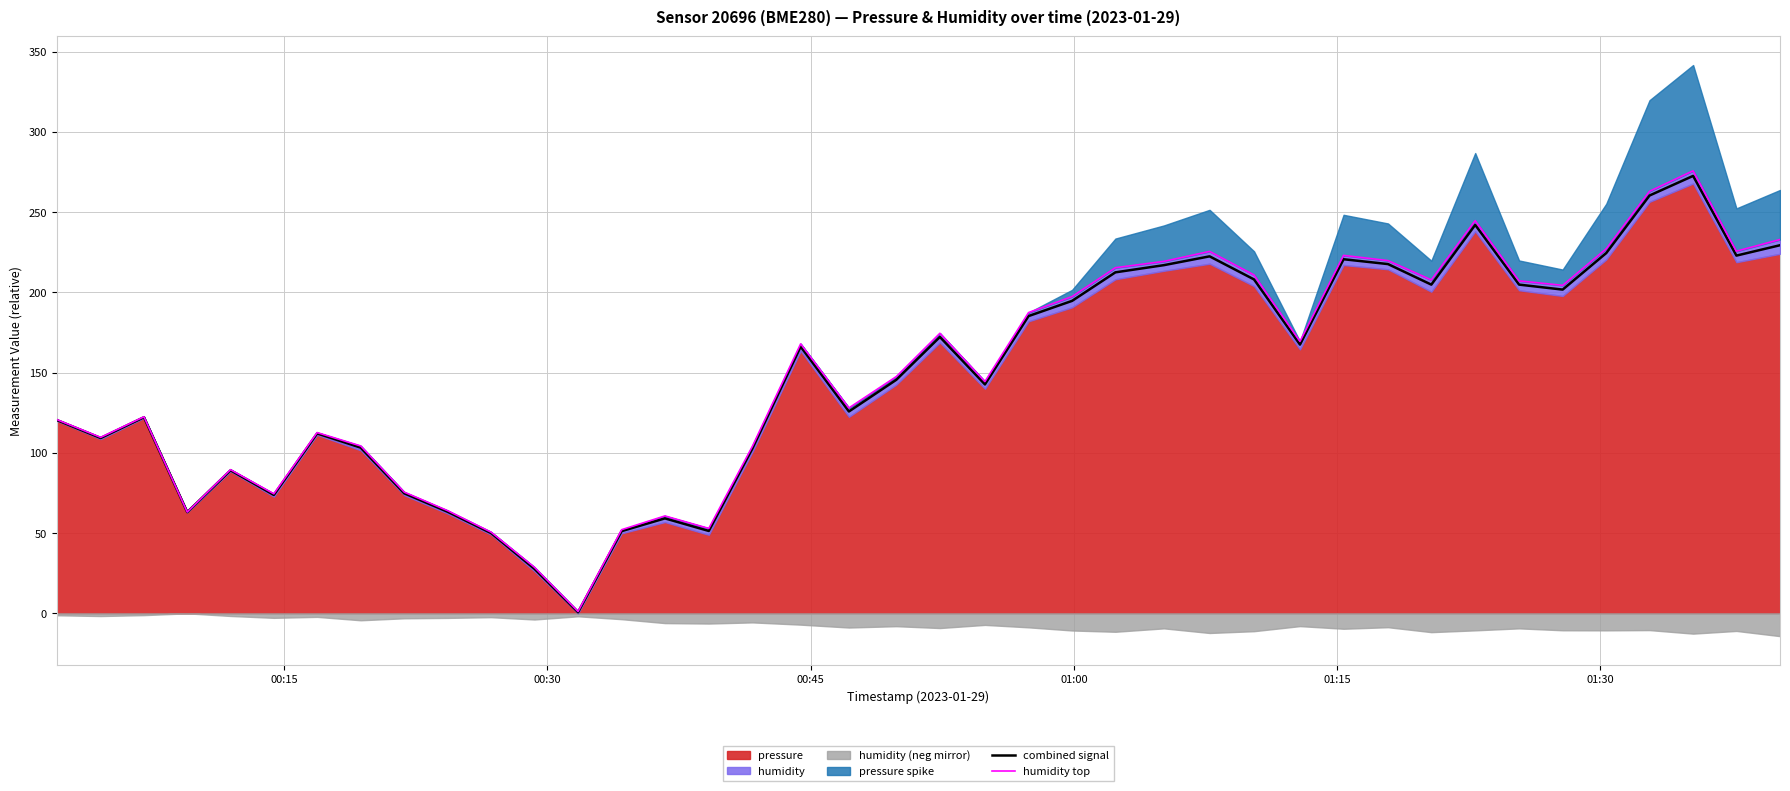

What is the value of the combined signal point at the 1st from the left?

120.4